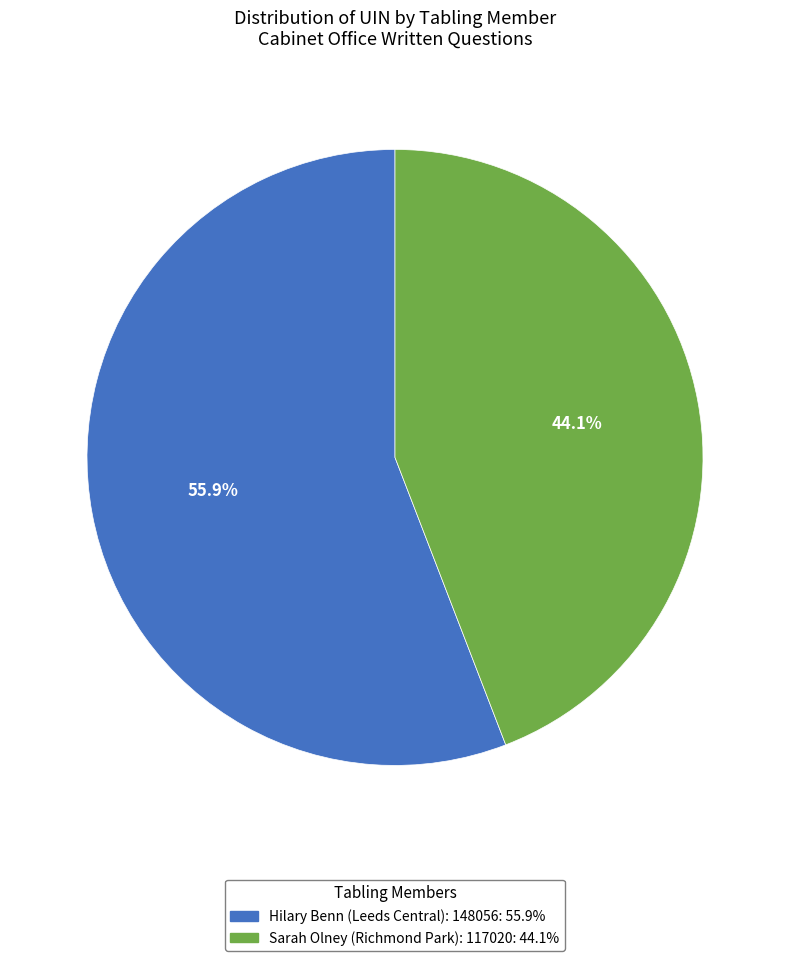

What portion of the pie excludes Hilary Benn (Leeds Central): 148056?

44.1%